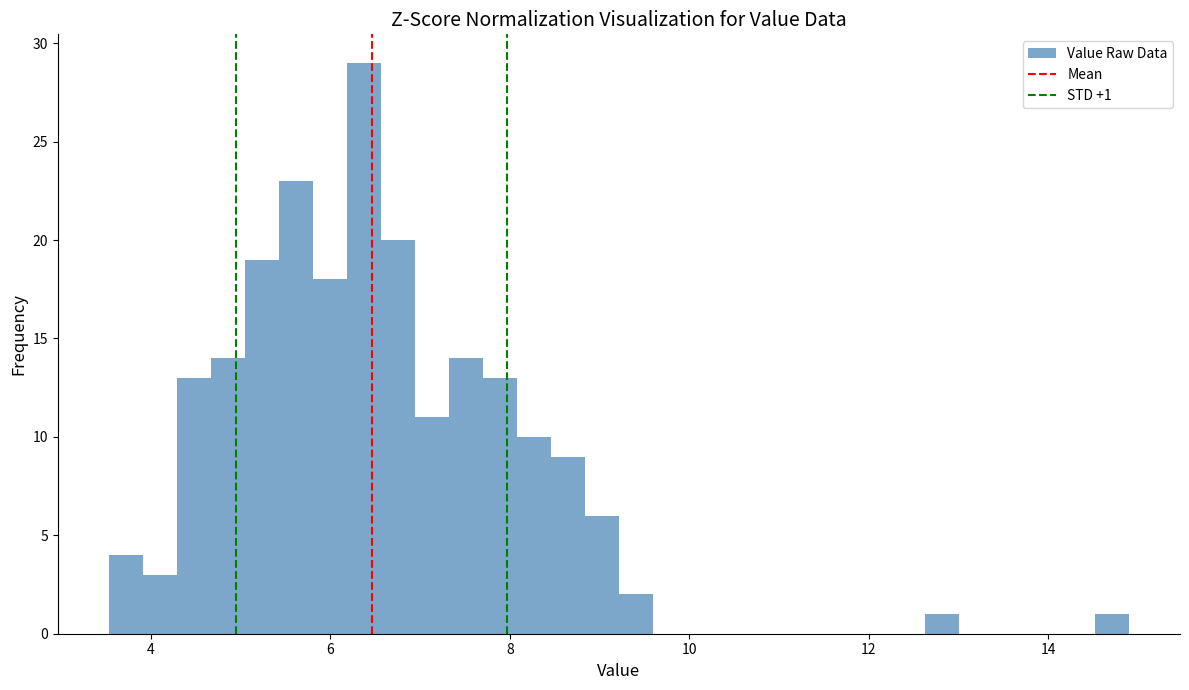

Read against the x-axis, roughly where is the centre of the tallest bar?

6.4